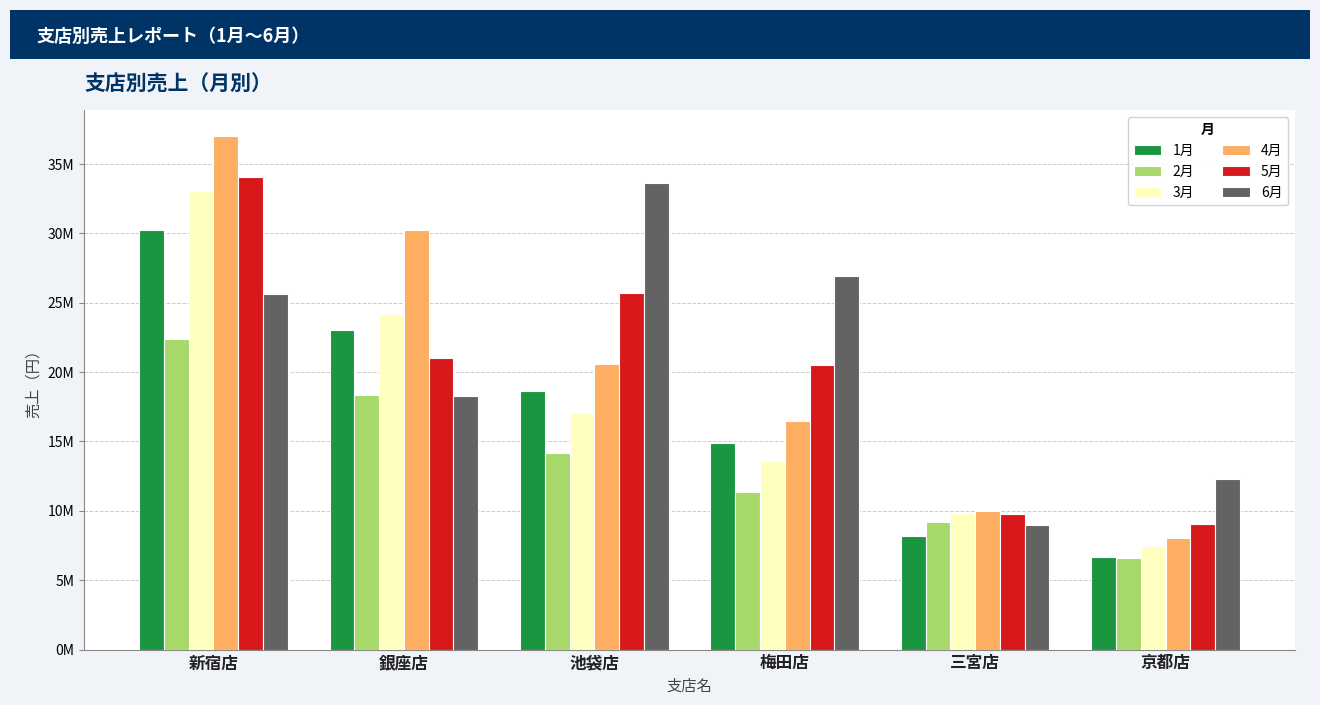

What are all the series names shown in the legend?

1月, 2月, 3月, 4月, 5月, 6月